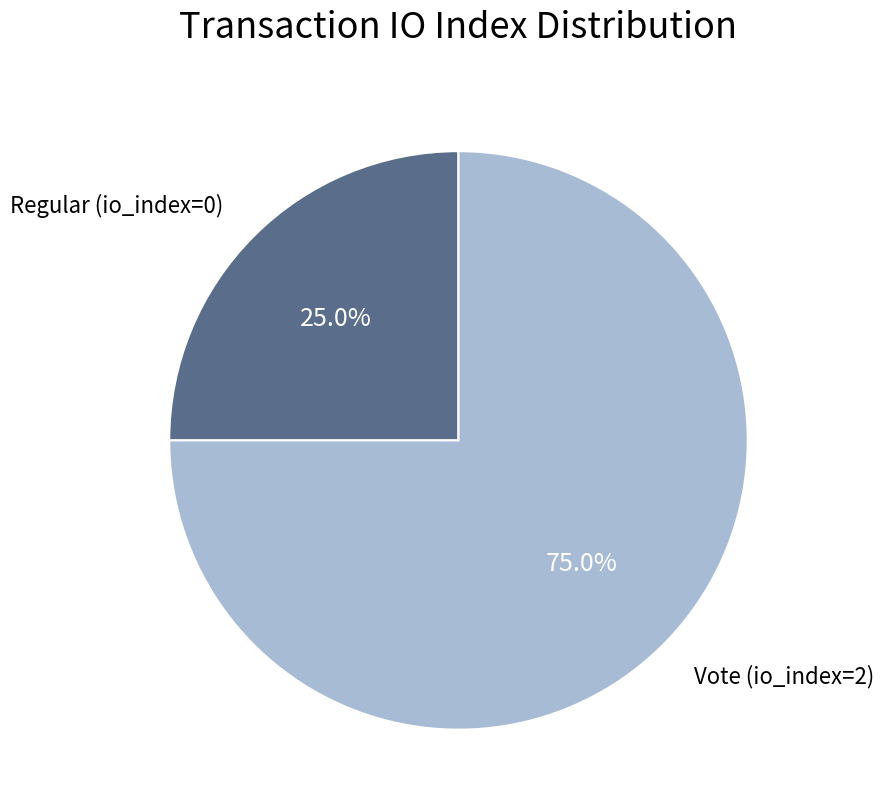

How many slices are in this pie chart?

2